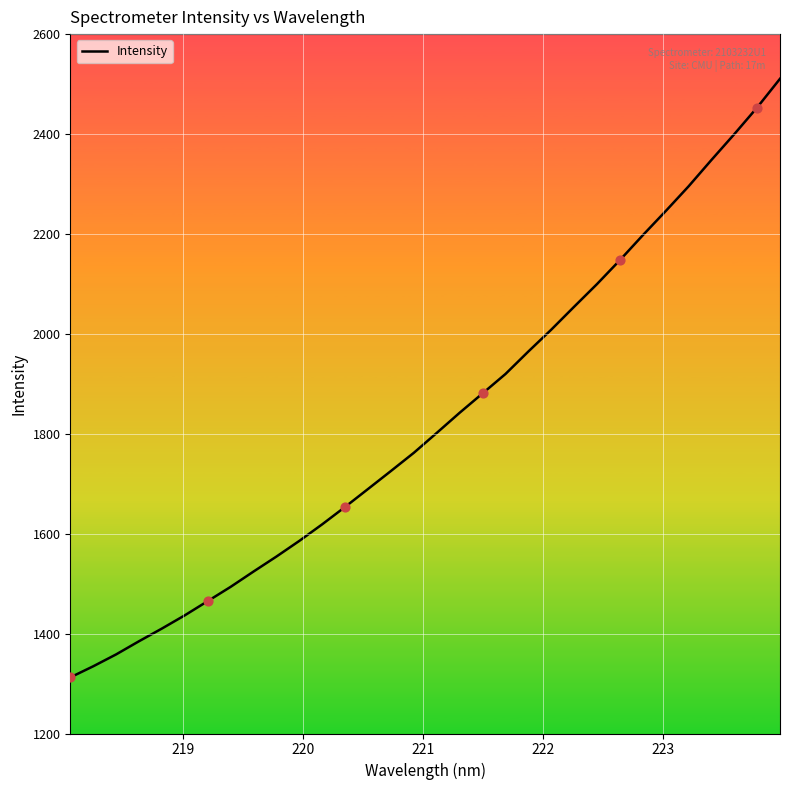

What is the difference between the maximum and minimum values?

1198.3